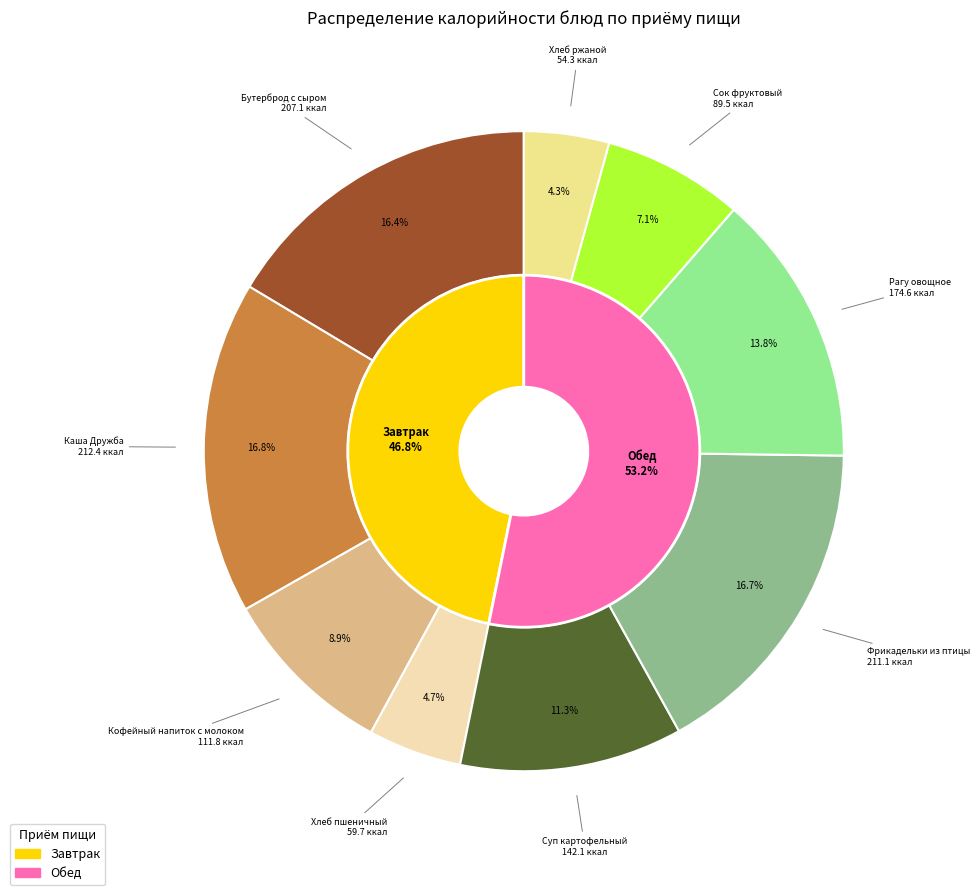

To the nearest percent, what is the difference between the Хлеб пшеничный and Кофейный напиток с молоком slice percentages?

4%